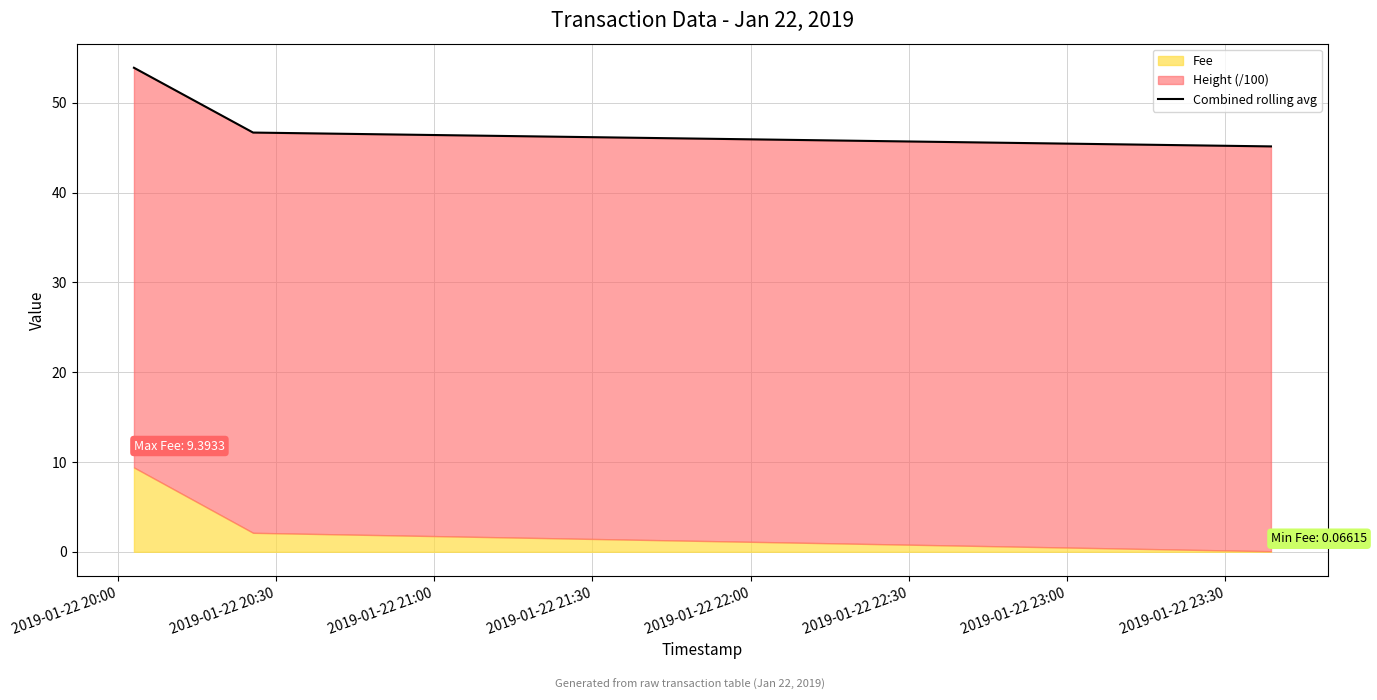

What is the sum of the values at 2019-01-22 21:00 and 2019-01-22 20:30?

91.8